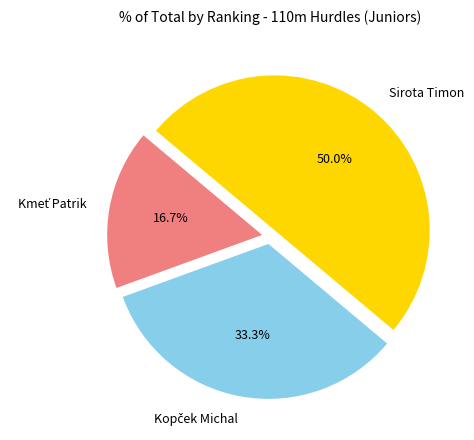

What percentage is NOT represented by Sirota Timon?

50.0%